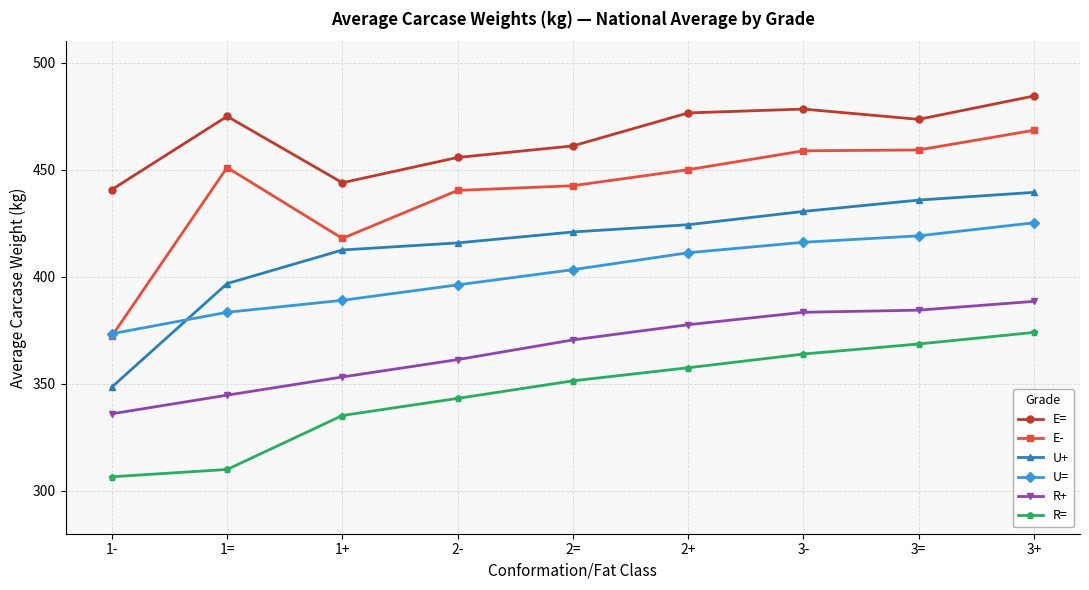

What is the difference between the highest and lowest values at 2-?

112.5